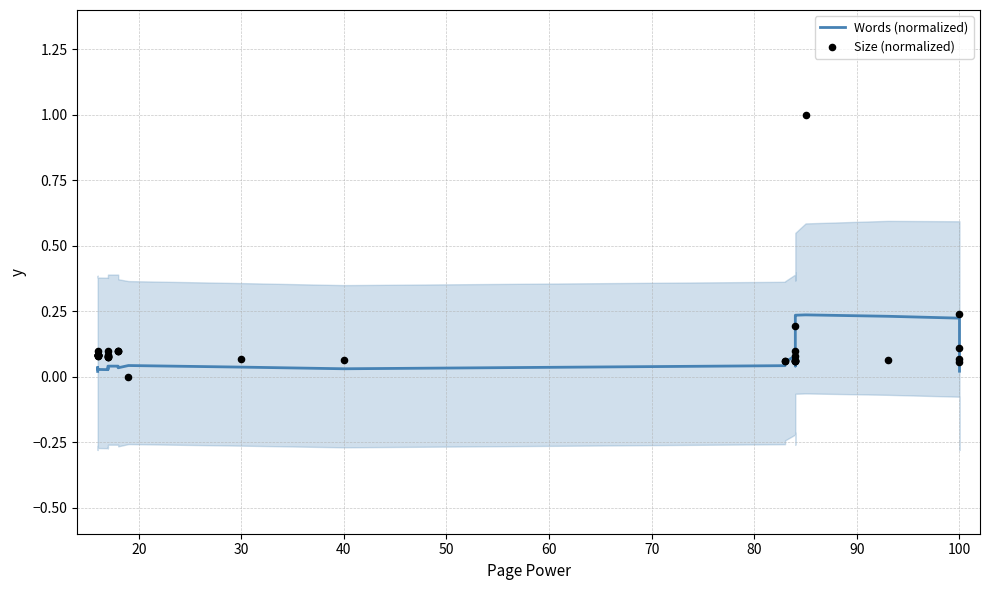

Which series contains the highest Y value?

Size (normalized)